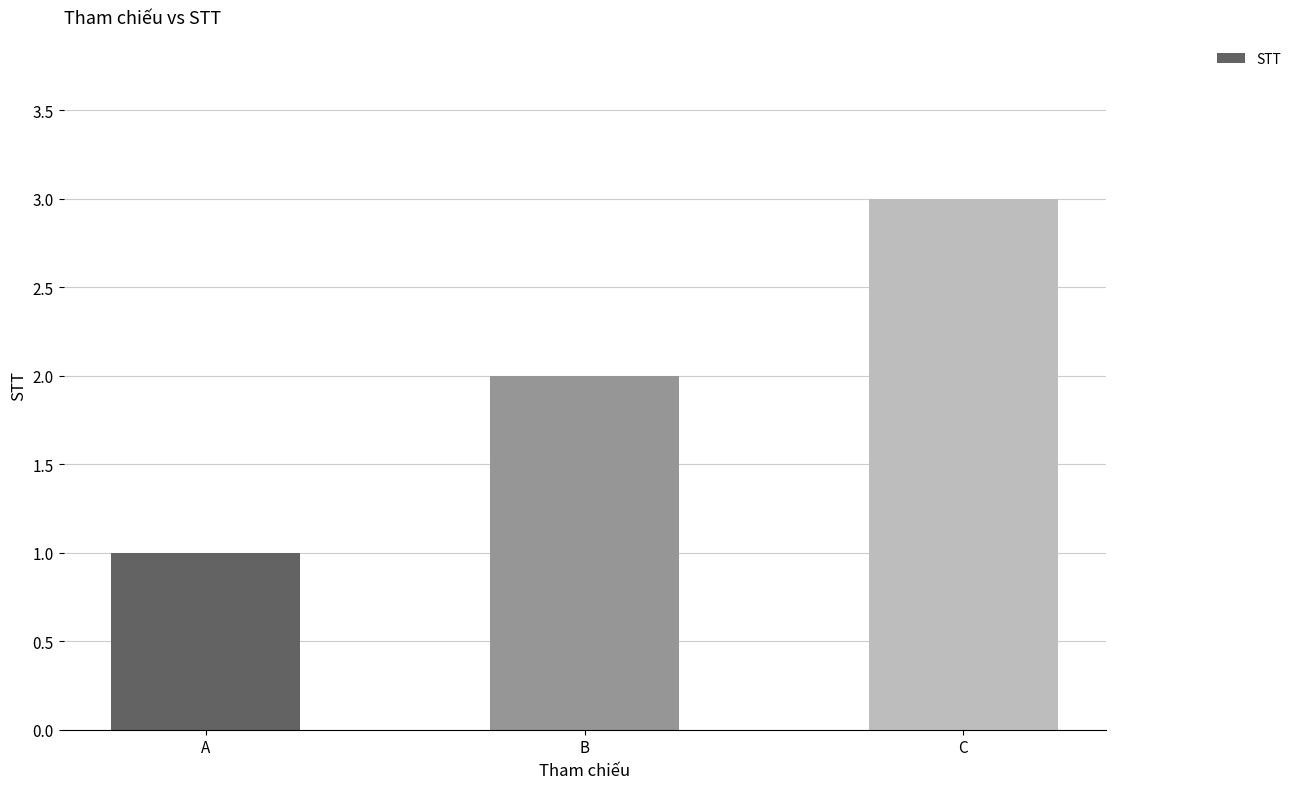

Is it true that the value at C is 1?

False